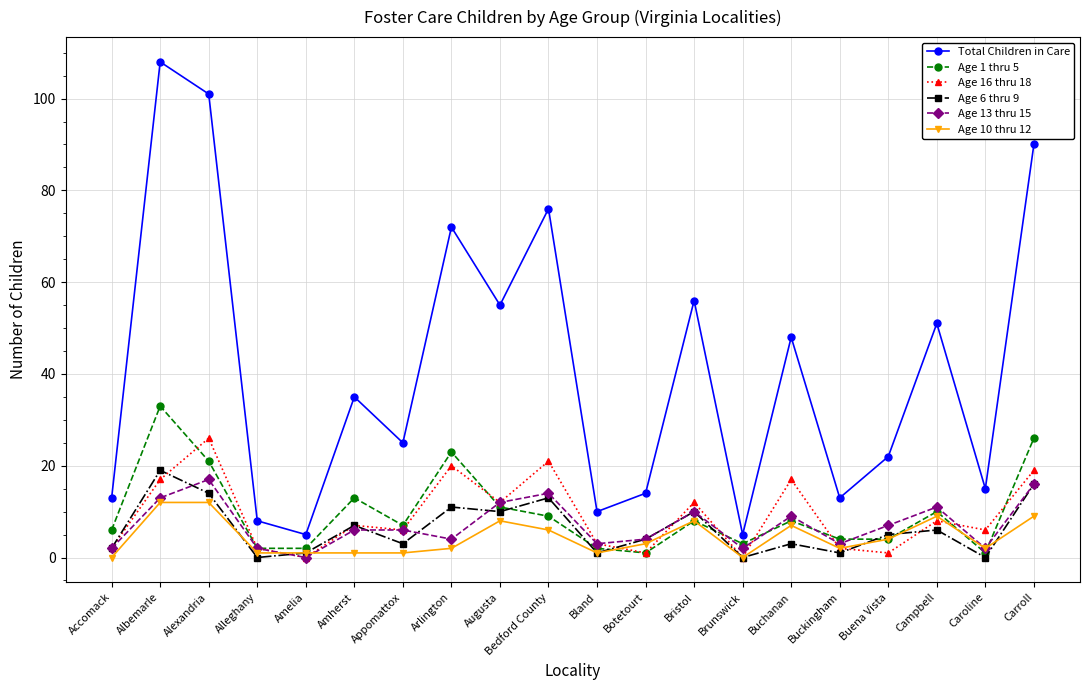

What are all the series names shown in the legend?

Total Children in Care, Age 1 thru 5, Age 16 thru 18, Age 6 thru 9, Age 13 thru 15, Age 10 thru 12